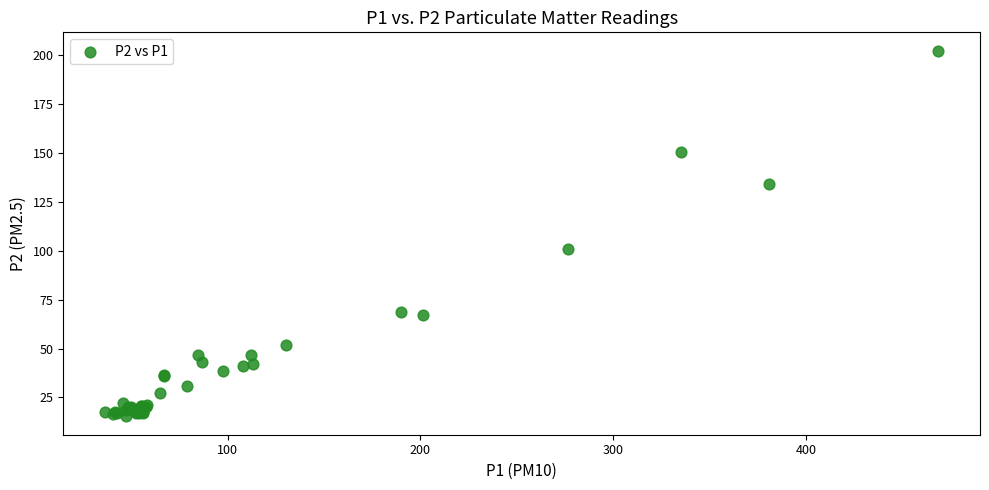

What Y value in the scatter plot is closest to 108?

100.7